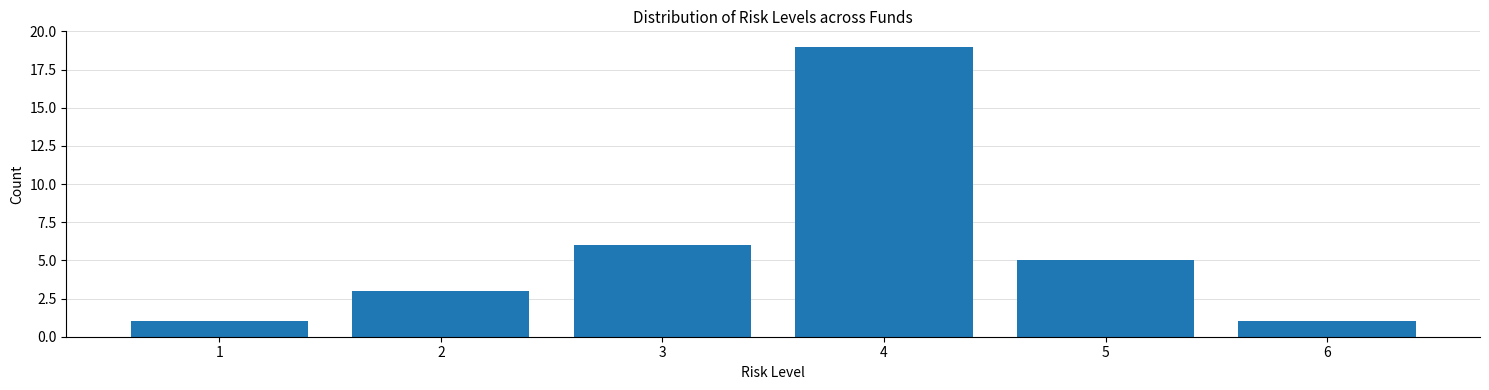

Reading left to right, what are all the values shown in this chart?

1	3	6	19	5	1